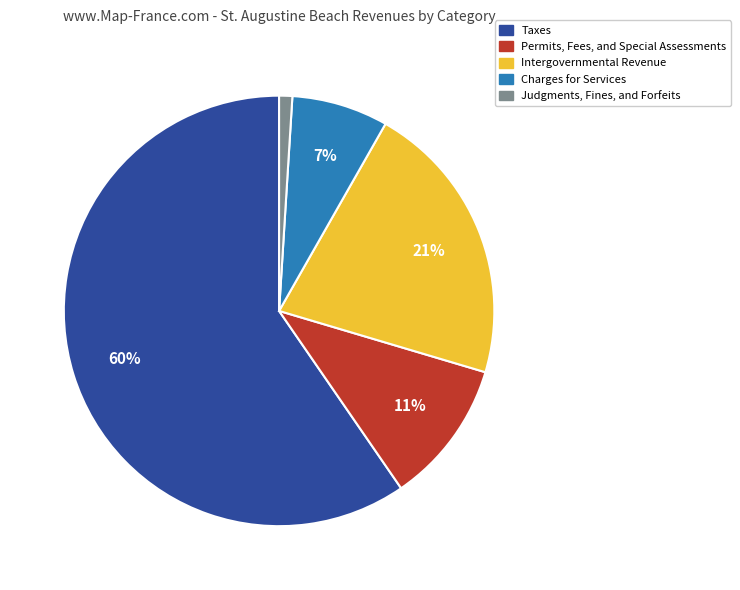

Which slice is the largest?

Taxes